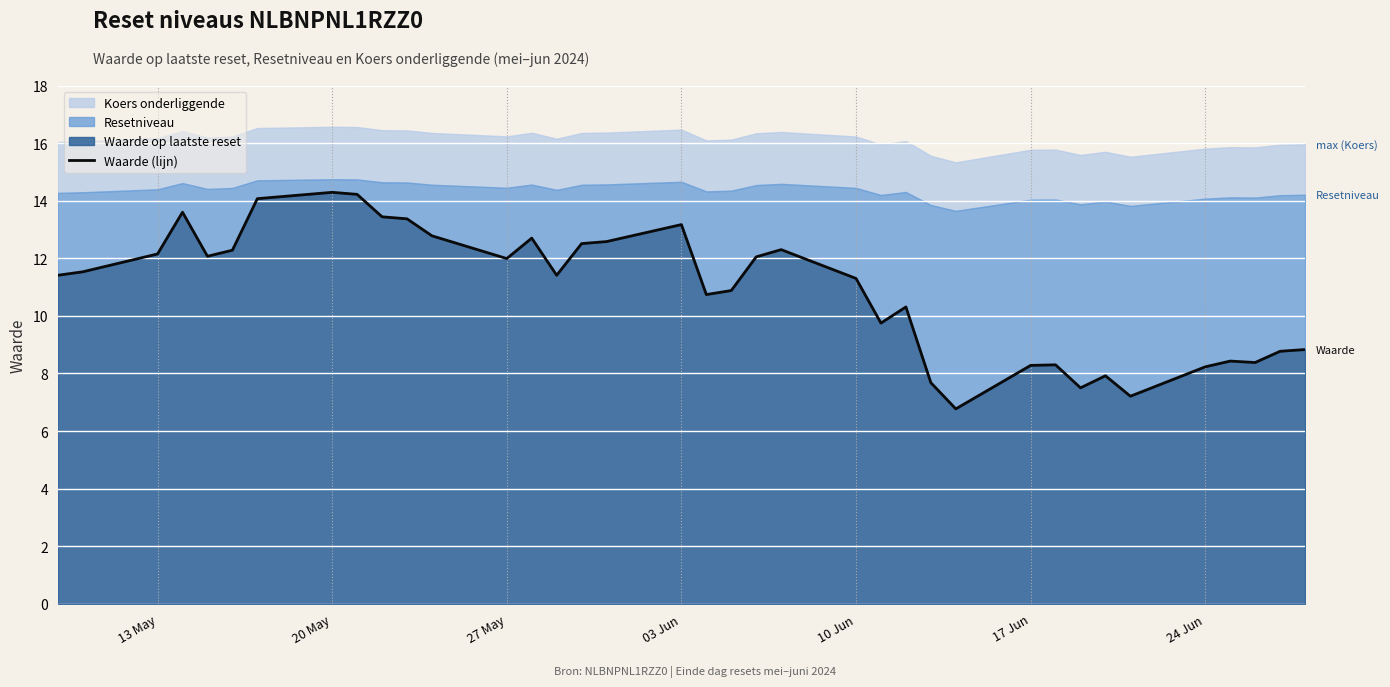

Reading left to right, extract all data points from this chart.

11.4	11.5	12.2	13.6	12.1	12.3	14.1	14.3	14.2	13.4	13.4	12.8	12.0	12.7	11.4	12.5	12.6	13.2	10.7	10.9	12.1	12.3	11.3	9.8	10.3	7.7	6.8	8.3	8.3	7.5	7.9	7.2	8.2	8.4	8.4	8.8	8.8